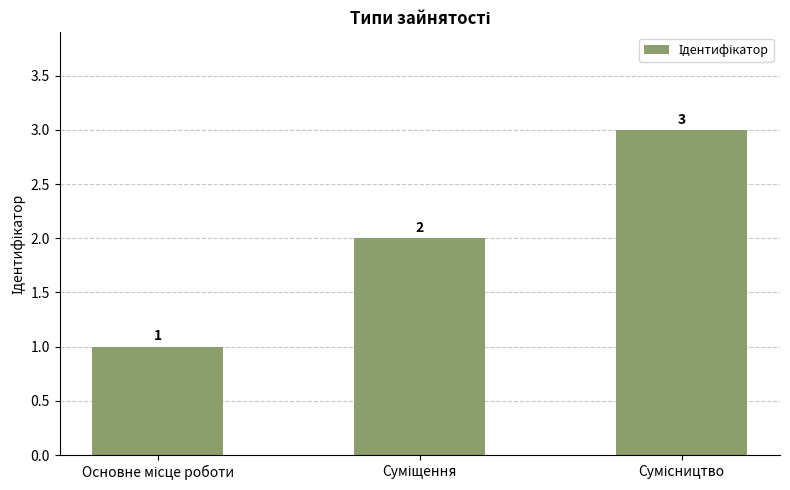

How many categories are shown in the chart?

3